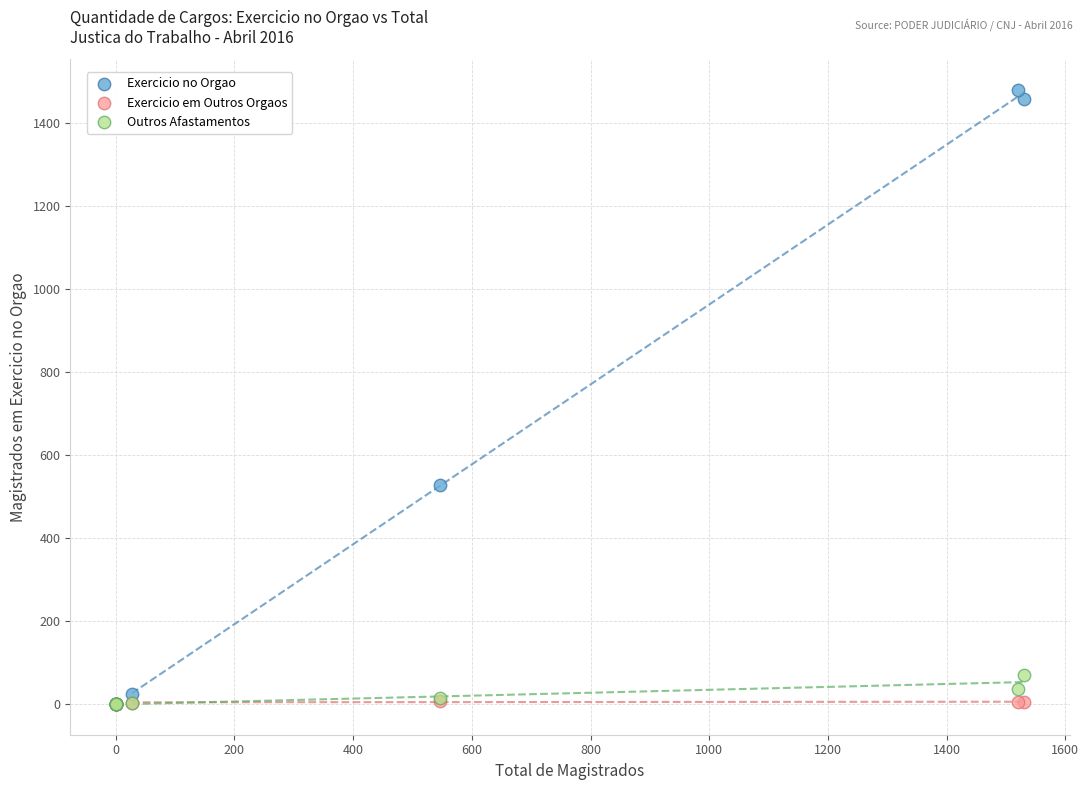

What are all the series names shown in the legend?

Exercicio no Orgao, Exercicio em Outros Orgaos, Outros Afastamentos